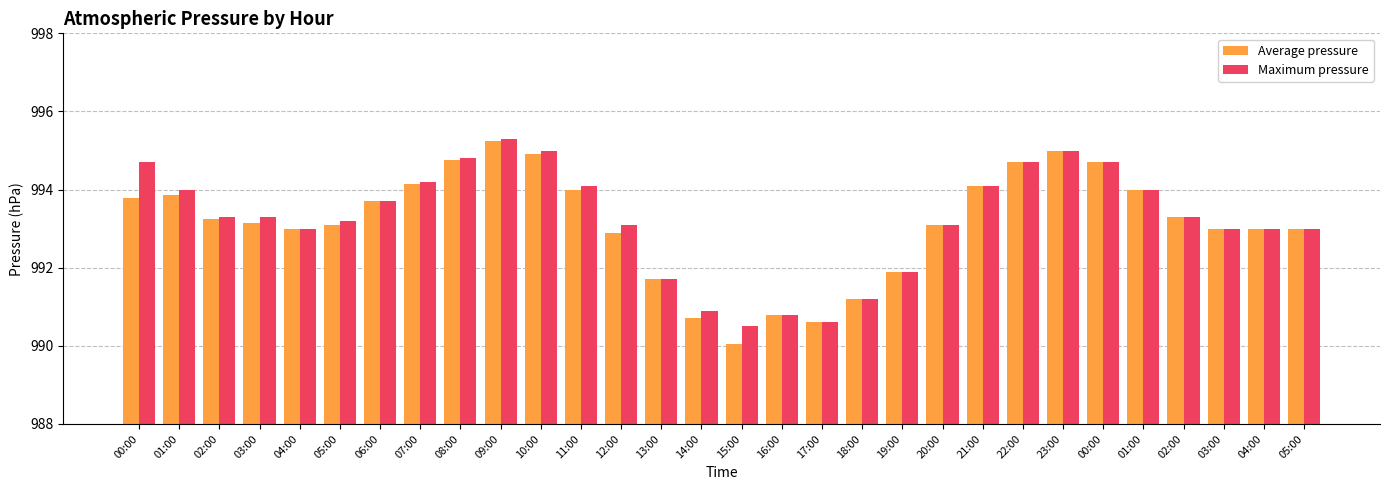

What is the label of the 21st bar from the right?

09:00